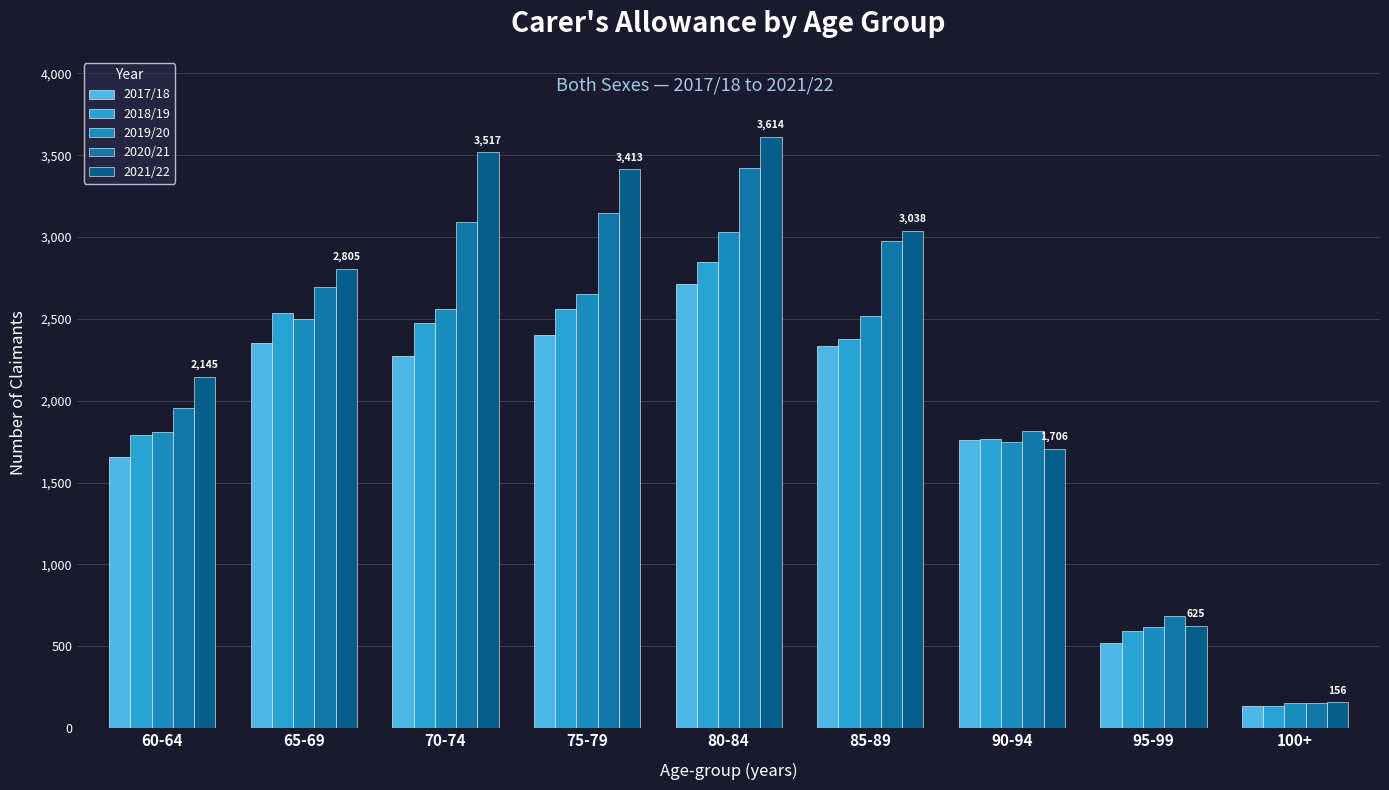

How many data points in 2020/21 are less than 2694?

4